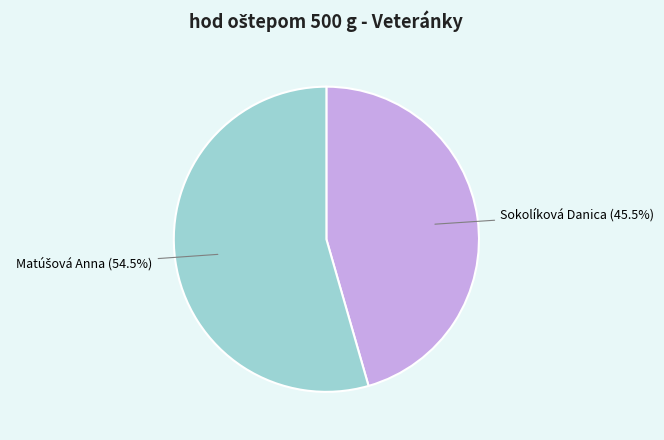

What is the smallest slice in the pie chart?

Sokolíková Danica